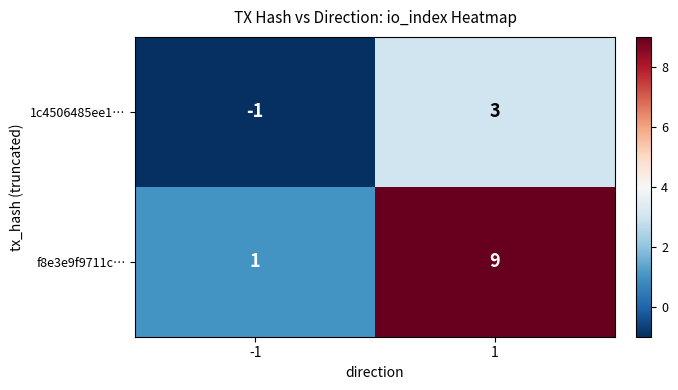

Reading left to right, list all the values displayed in this chart.

1c4506485ee1…: -1=-1	1=3
f8e3e9f9711c…: -1=1	1=9